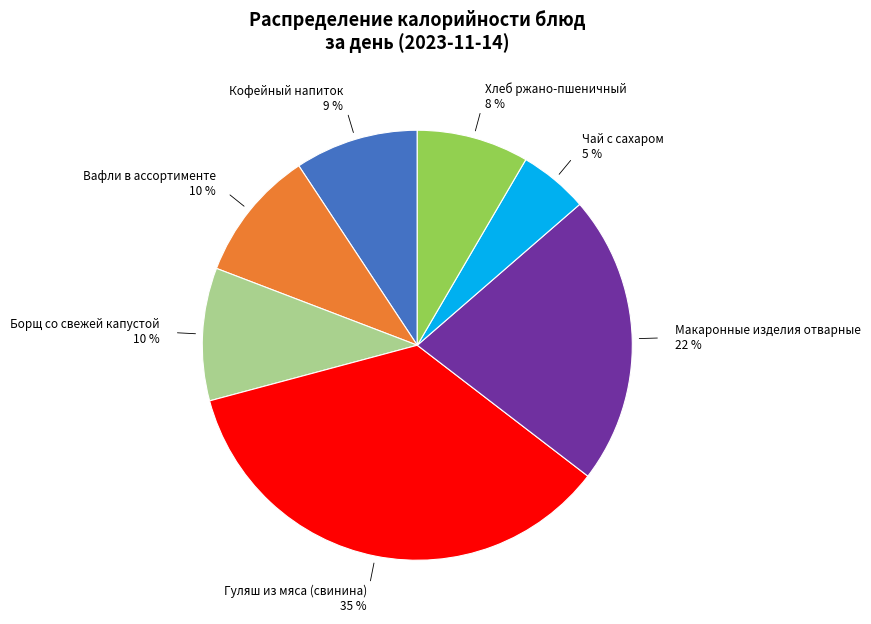

Is it true that Борщ со свежей капустой is 10% of the pie?

True